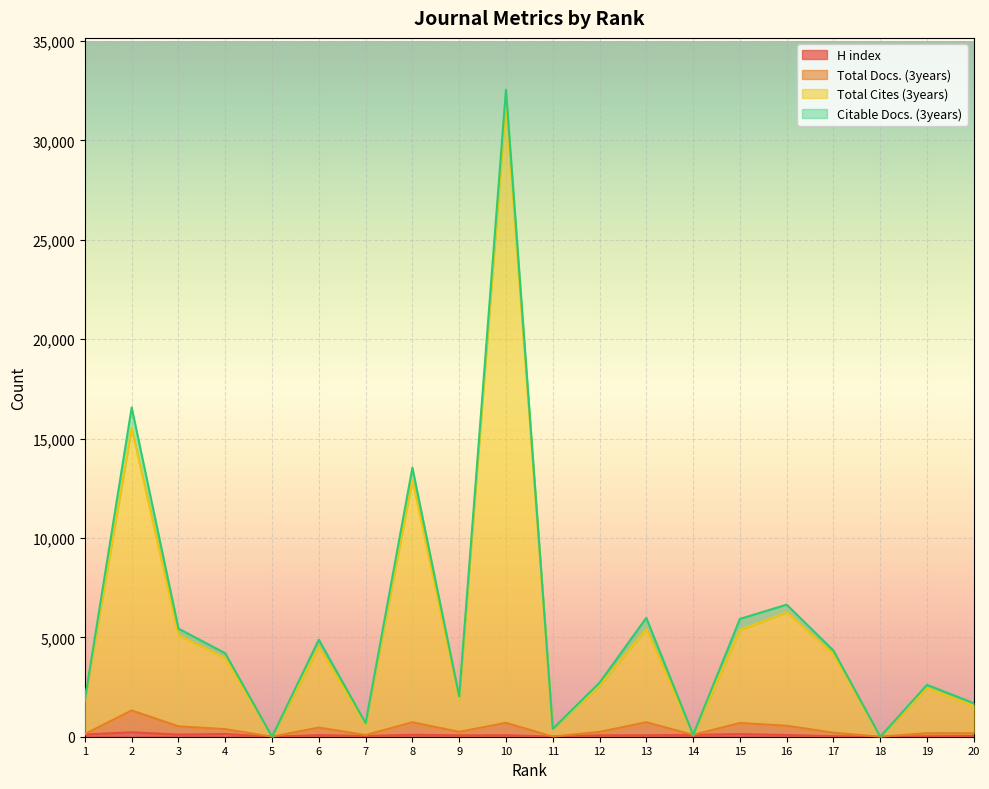

What is the value of the Total Cites (3years) point at the 3rd from the left?

5102